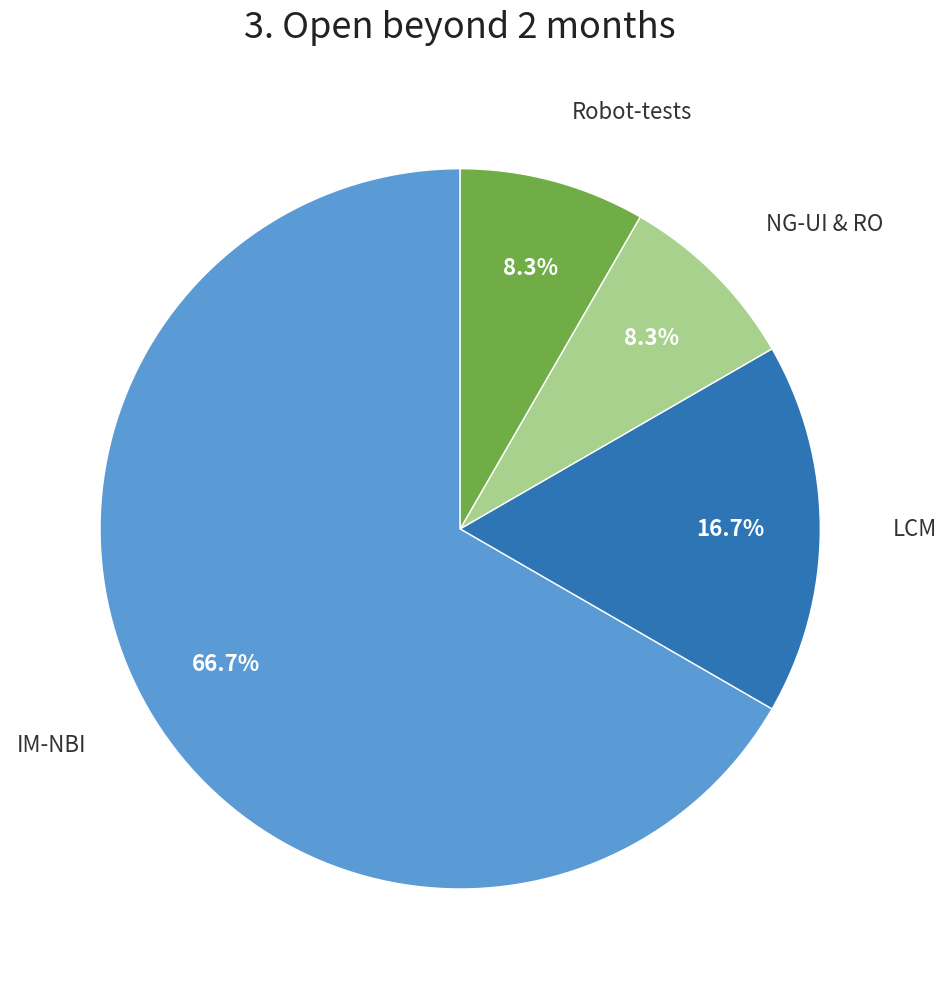

To the nearest percent, what percentage of the pie is IM-NBI?

67%